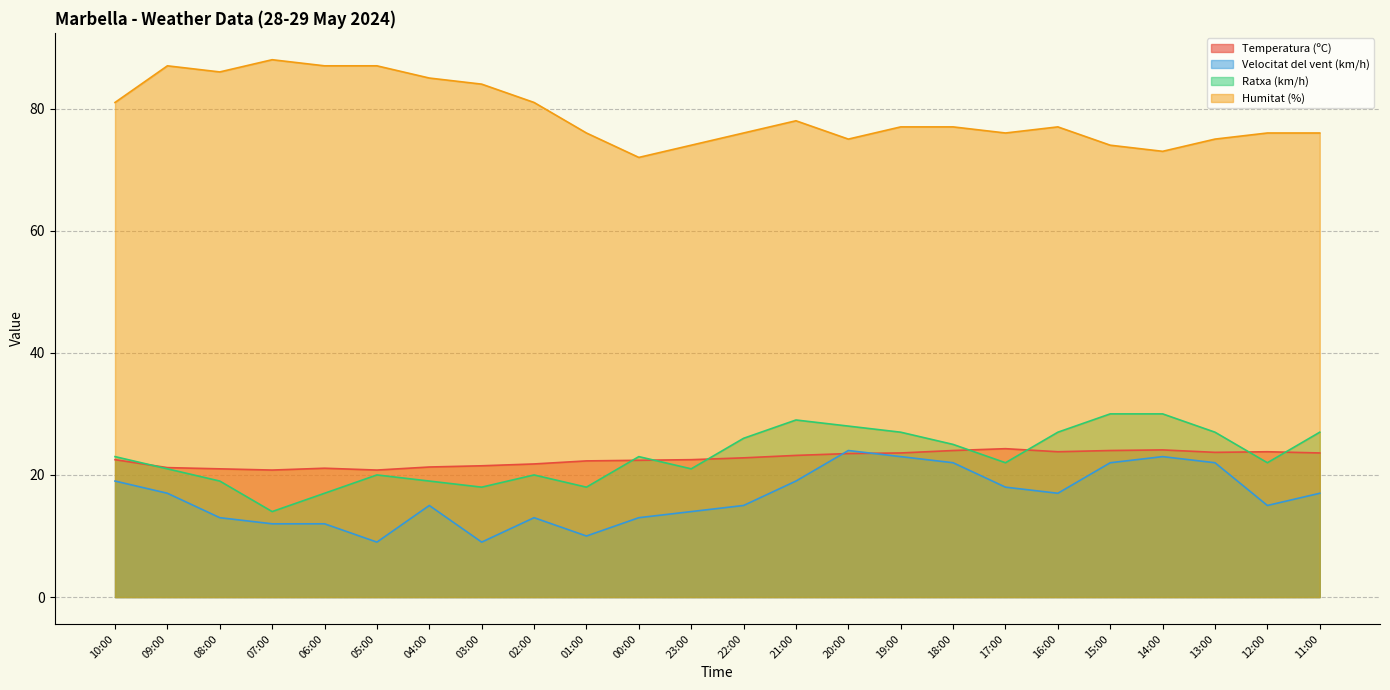

Is it true that Ratxa (km/h) equals 8.0 at 14:00?

False